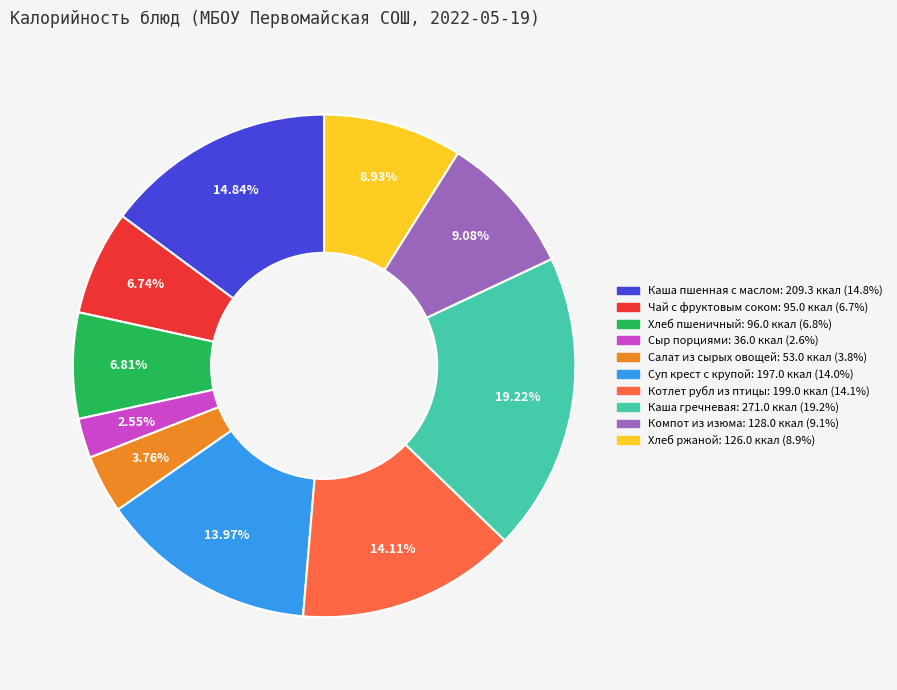

Between Суп крест с крупой and Чай с фруктовым соком, which is larger?

Суп крест с крупой